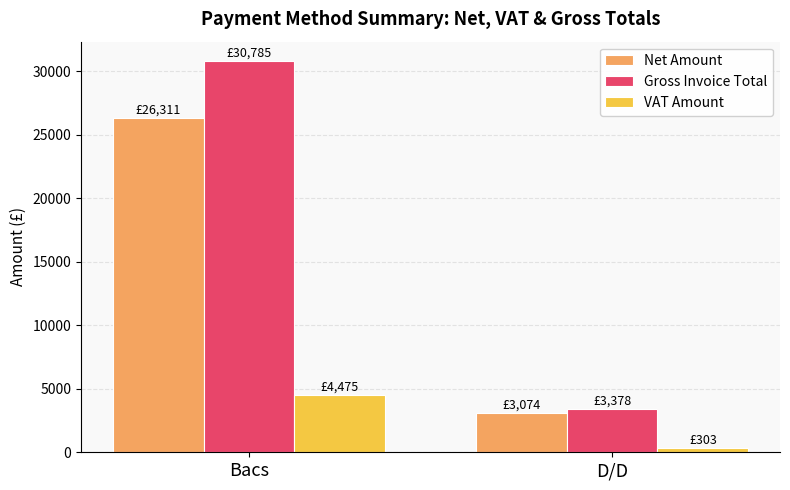

Rank the series at Bacs from lowest to highest value.

VAT Amount, Net Amount, Gross Invoice Total